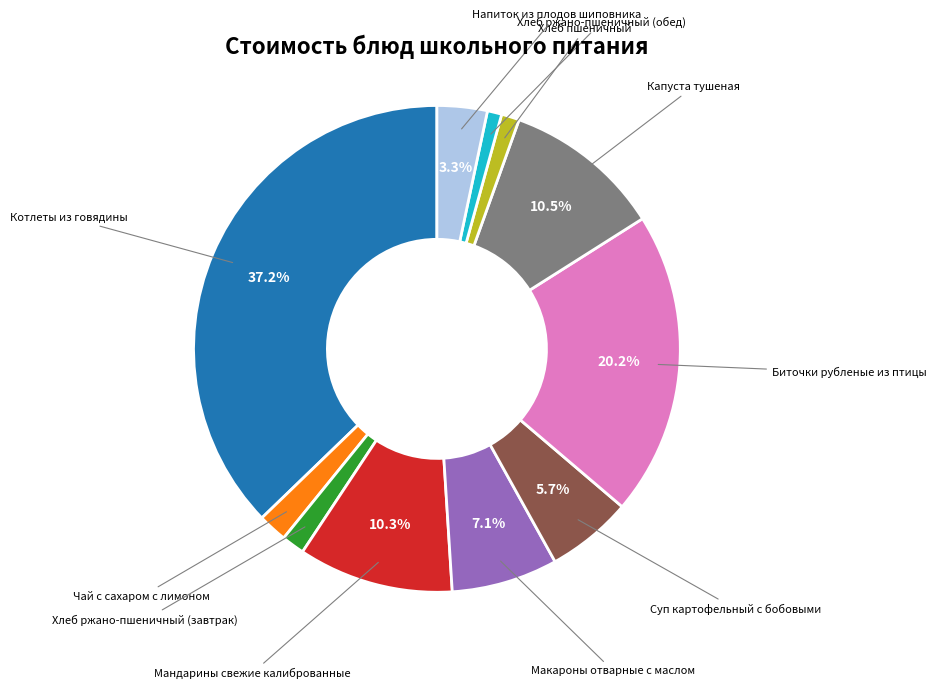

How many slices are in this pie chart?

11